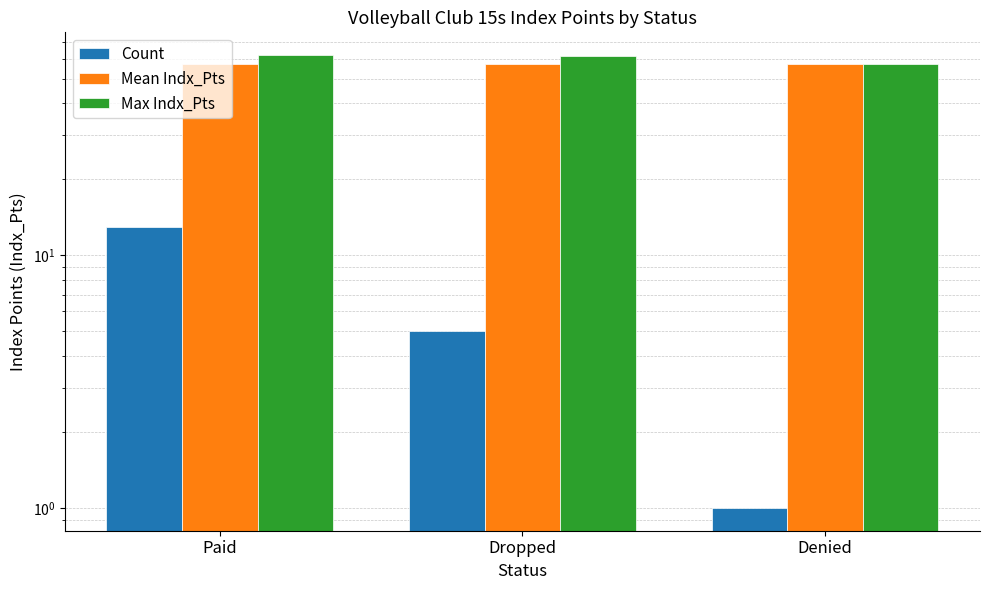

Is it true that Max Indx_Pts equals 62.1 at Paid?

True